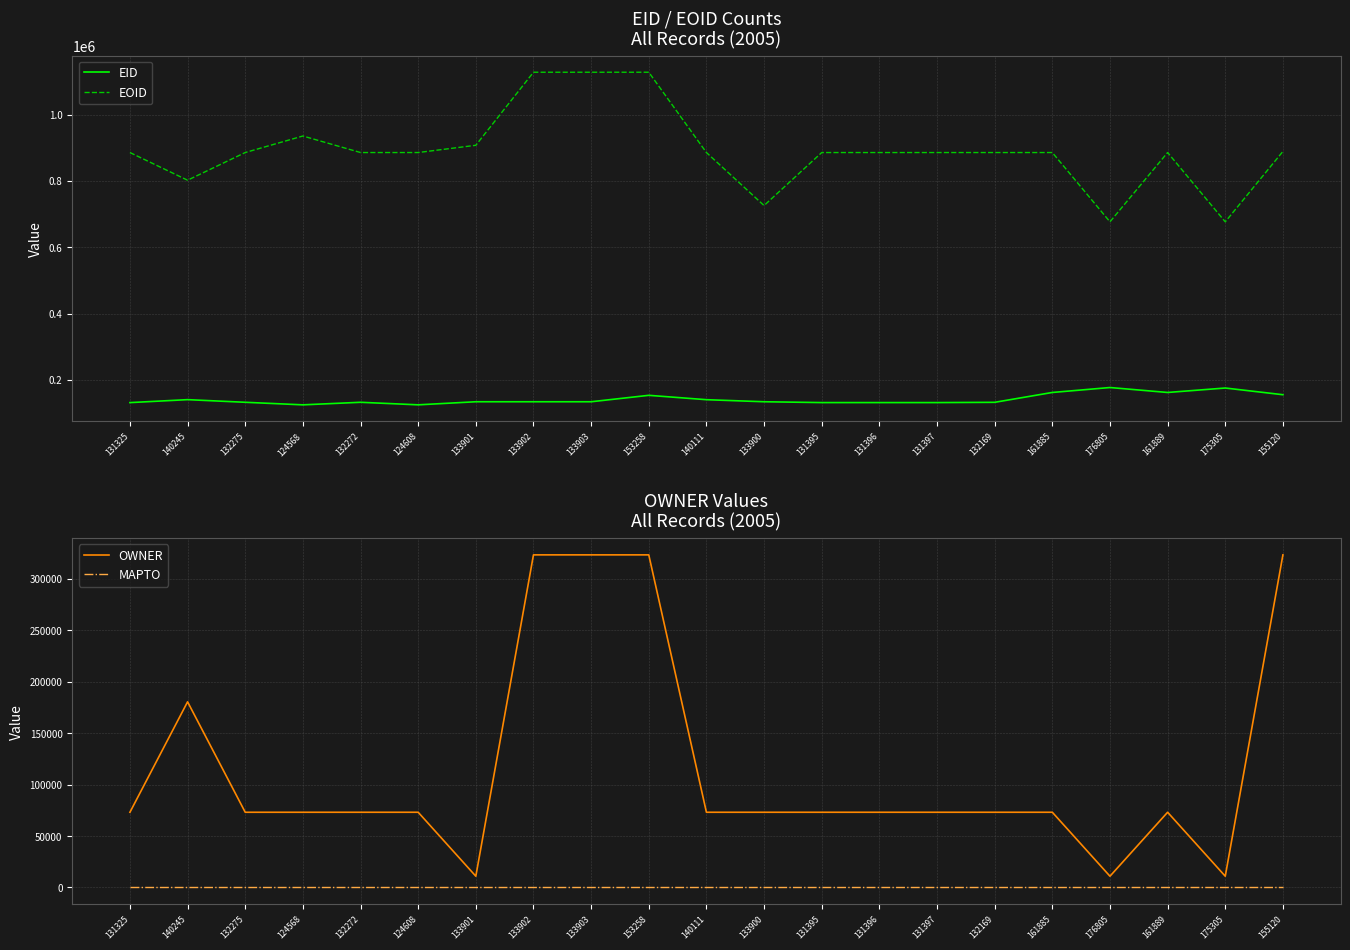

Reading left to right, transcribe all the data shown in this chart.

EID: 131325=131325	140245=140245	132275=132275	124568=124568	132272=132272	124608=124608	133901=133901	133902=133902	133903=133903	153258=153258	140111=140111	133900=133900	131395=131395	131396=131396	131397=131397	132169=132169	161885=161885	176805=176805	161889=161889	175305=175305	155120=155120
EOID: 131325=885462	140245=801989	132275=885461	124568=935314	132272=885466	124608=885468	133901=907323	133902=1127626	133903=1127638	153258=1127645	140111=885480	133900=725577	131395=885427	131396=885460	131397=885463	132169=885465	161885=885464	176805=676550	161889=885467	175305=676547	155120=888785
OWNER: 131325=73053	140245=180297	132275=73053	124568=73053	132272=73053	124608=73053	133901=10948	133902=323007	133903=323007	153258=323007	140111=73053	133900=73053	131395=73053	131396=73053	131397=73053	132169=73053	161885=73053	176805=10948	161889=73053	175305=10948	155120=323006
MAPTO: 131325=0	140245=0	132275=0	124568=0	132272=0	124608=0	133901=0	133902=0	133903=0	153258=0	140111=0	133900=0	131395=0	131396=0	131397=0	132169=0	161885=0	176805=0	161889=0	175305=0	155120=0